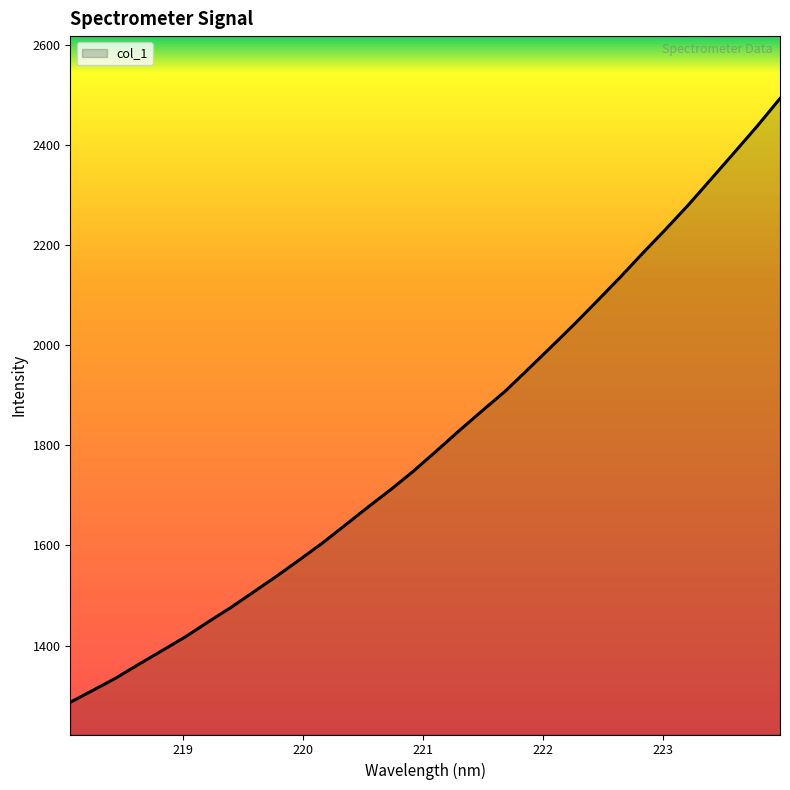

What is the smallest value displayed?

1286.9